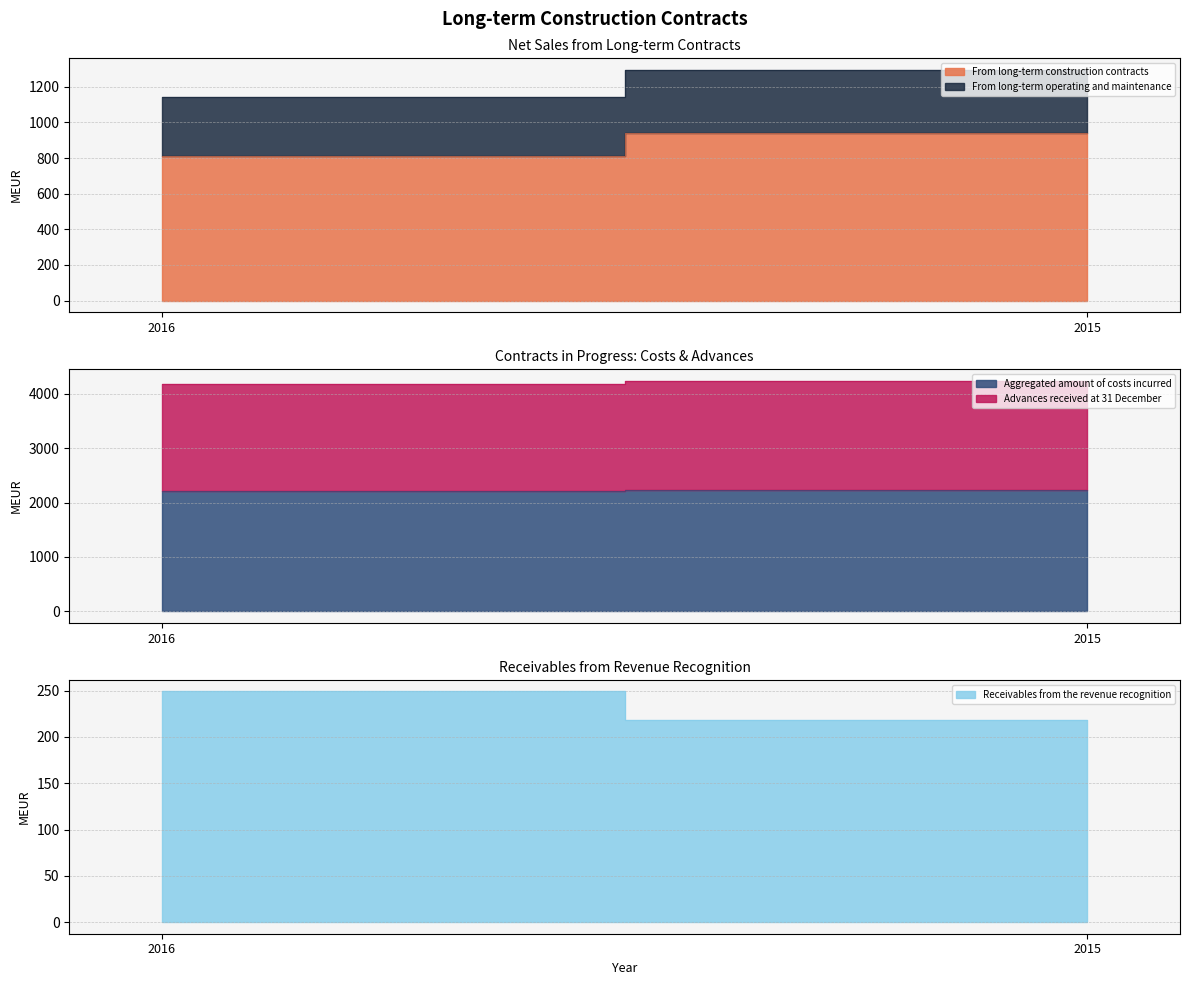

Reading right to left, transcribe all the data shown in this chart.

From long-term construction contracts: 940	813
From long-term operating and maintenance: 355	331
Aggregated amount of costs incurred: 2229	2213
Advances received at 31 December: 2011	1965
Receivables from the revenue recognition: 218	249